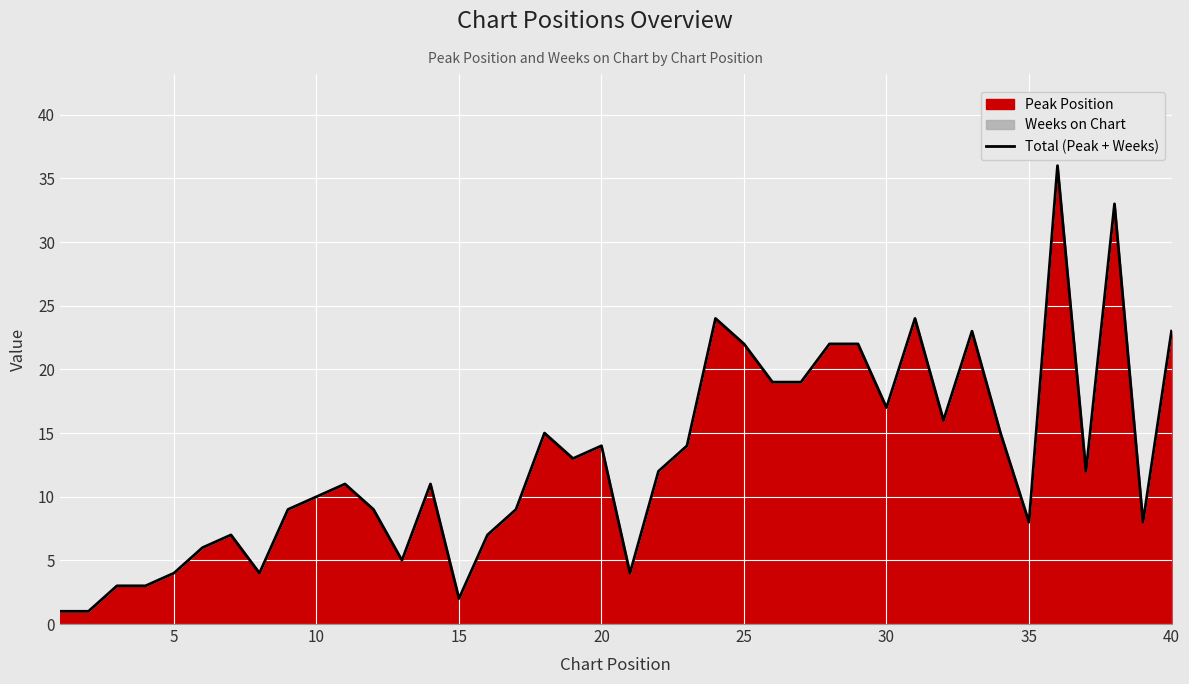

Reading right to left, extract all data points from this chart.

23	8	33	12	36	8	15	23	16	24	17	22	22	19	19	22	24	14	12	4	14	13	15	9	7	2	11	5	9	11	10	9	4	7	6	4	3	3	1	1